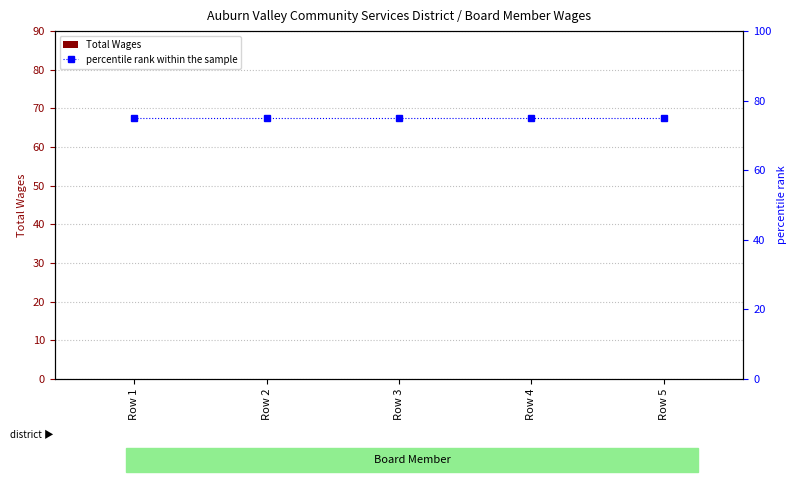

Reading right to left, transcribe all the data shown in this chart.

Total Wages: Row 5=0	Row 4=0	Row 3=0	Row 2=0	Row 1=0
percentile rank within the sample: Row 5=75	Row 4=75	Row 3=75	Row 2=75	Row 1=75